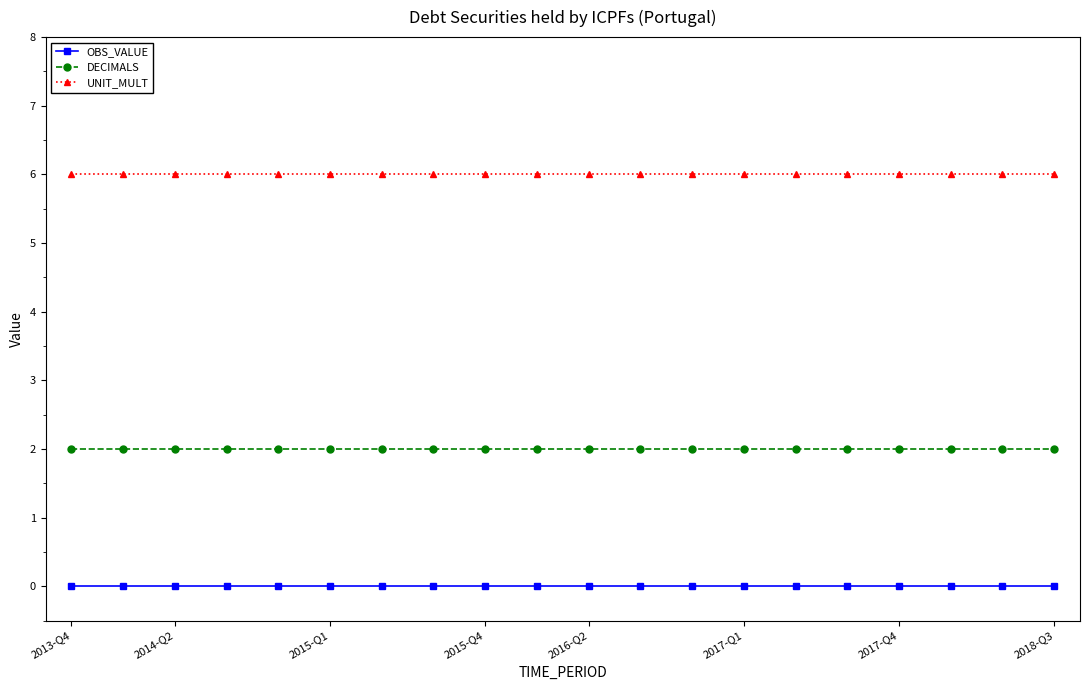

What is the value of the UNIT_MULT point at the 5th from the left?

6